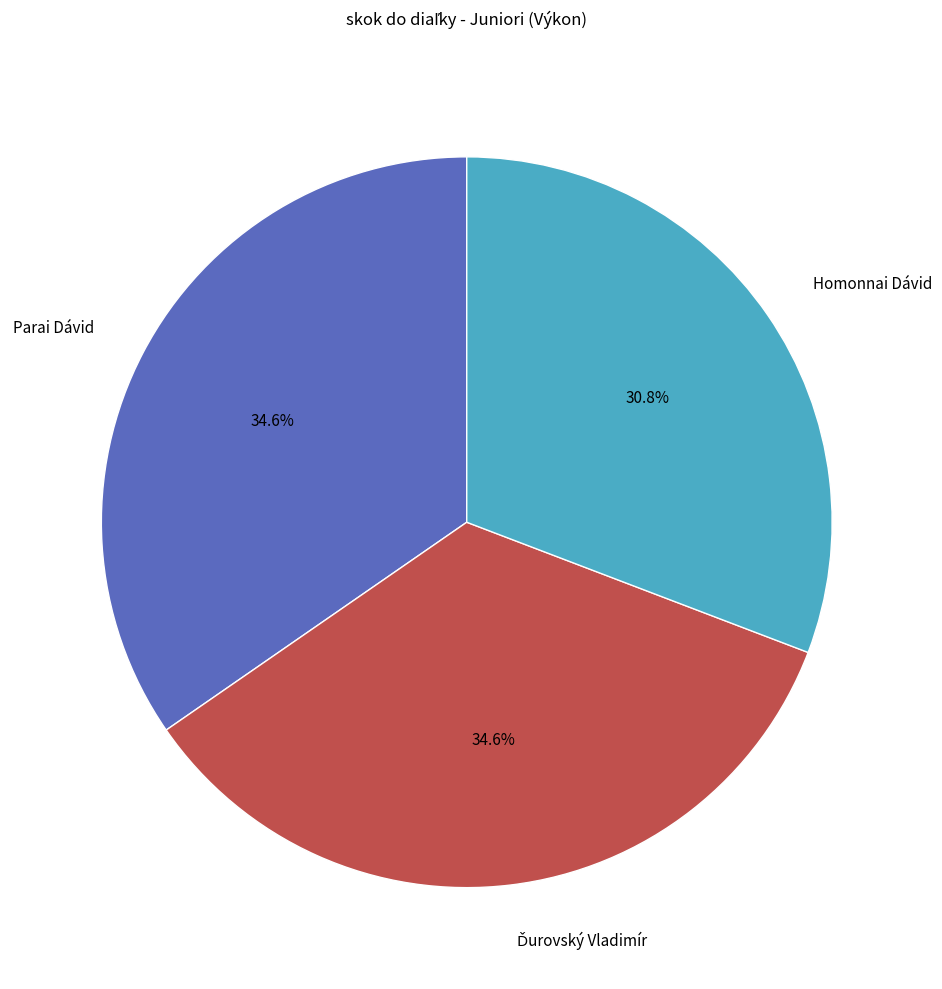

How much of the chart is everything except Homonnai Dávid?

69.2%